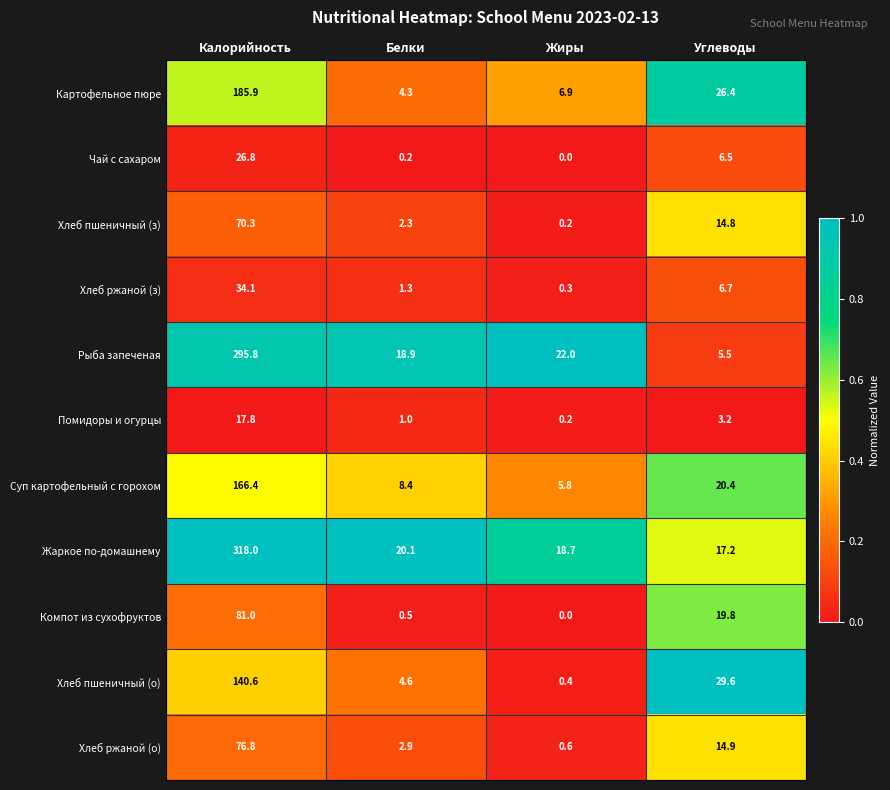

Is it true that Хлеб ржаной (з) equals 34.1 at Калорийность?

True